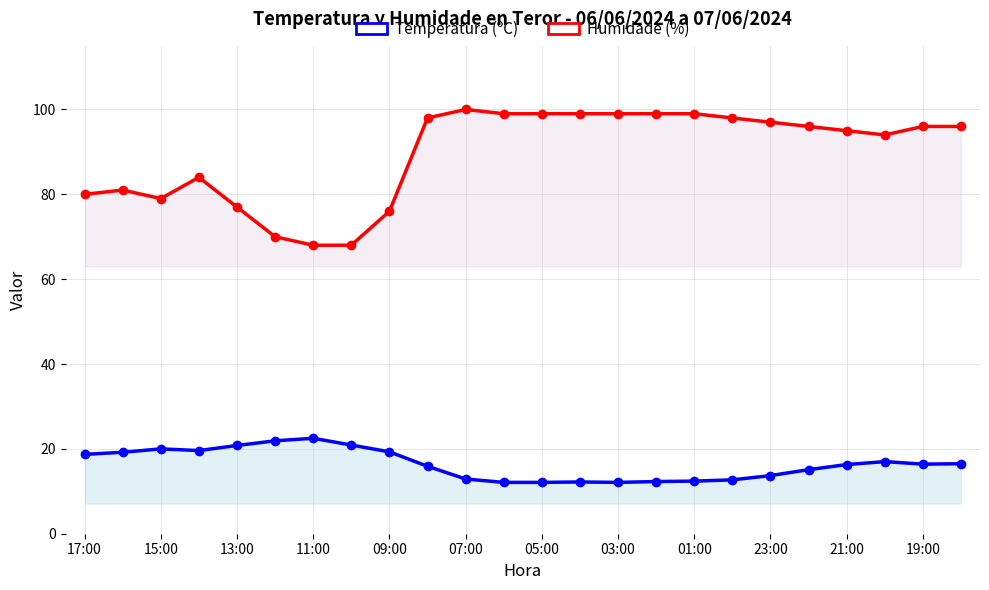

What is the sum of all Humidade (%) values?

2147.0